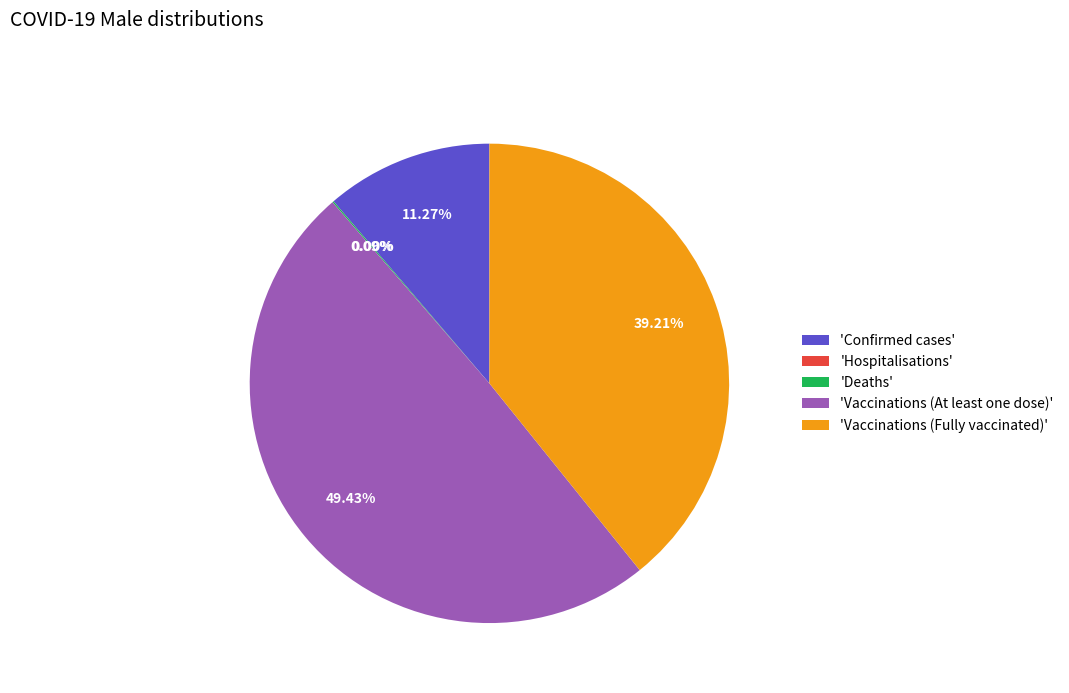

Combined, do 'Vaccinations (At least one dose)' and 'Confirmed cases' account for over 50%?

Yes